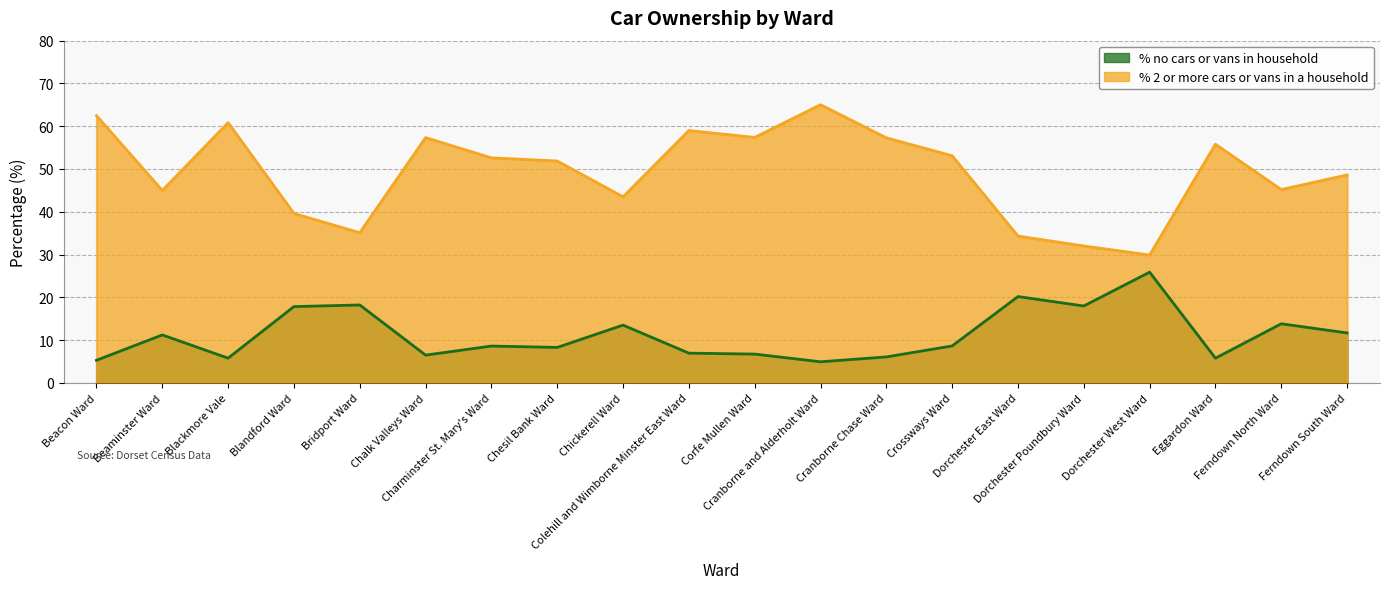

How many categories are shown in the chart?

20